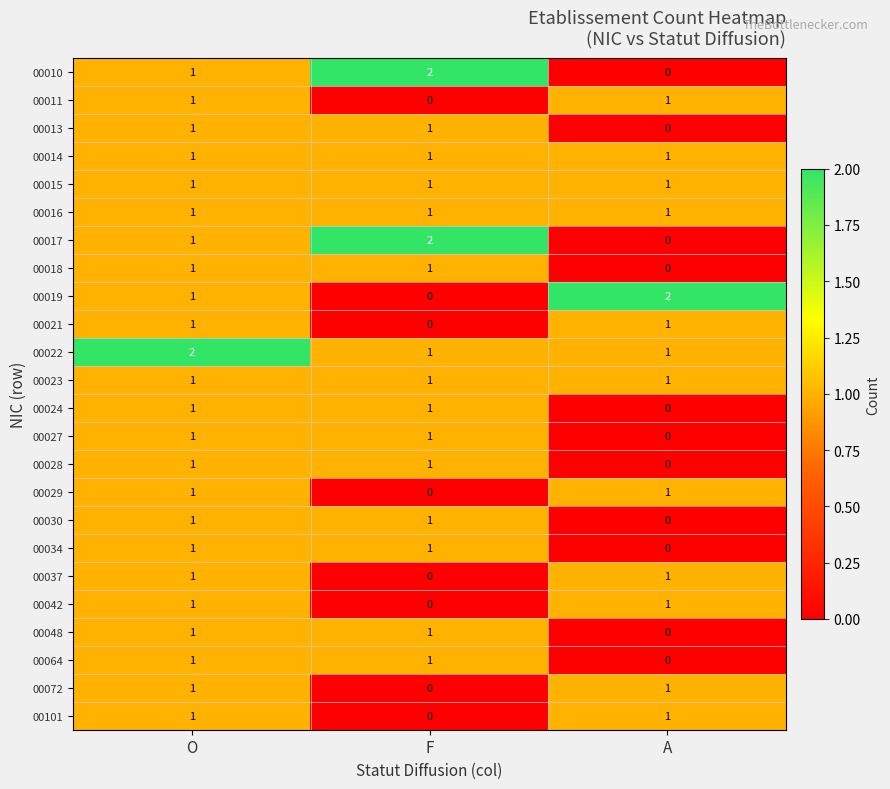

The 00010 series shows 0 at O. True or false?

False